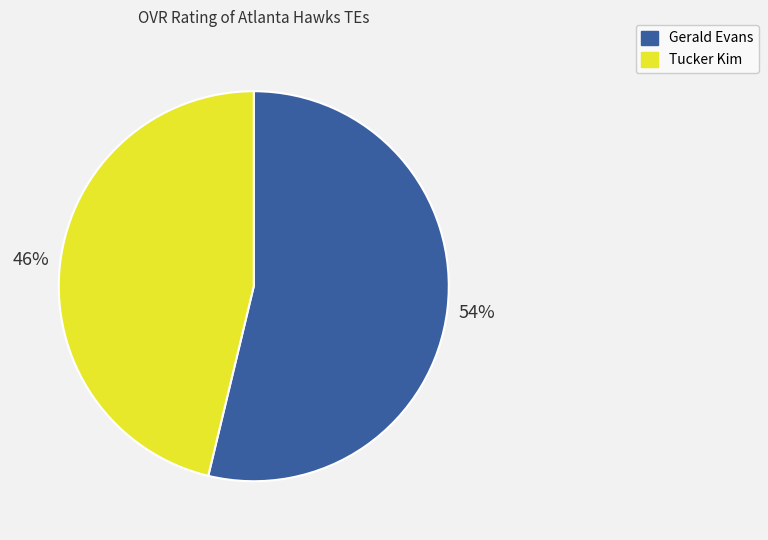

To the nearest percent, what is the average slice percentage?

50%